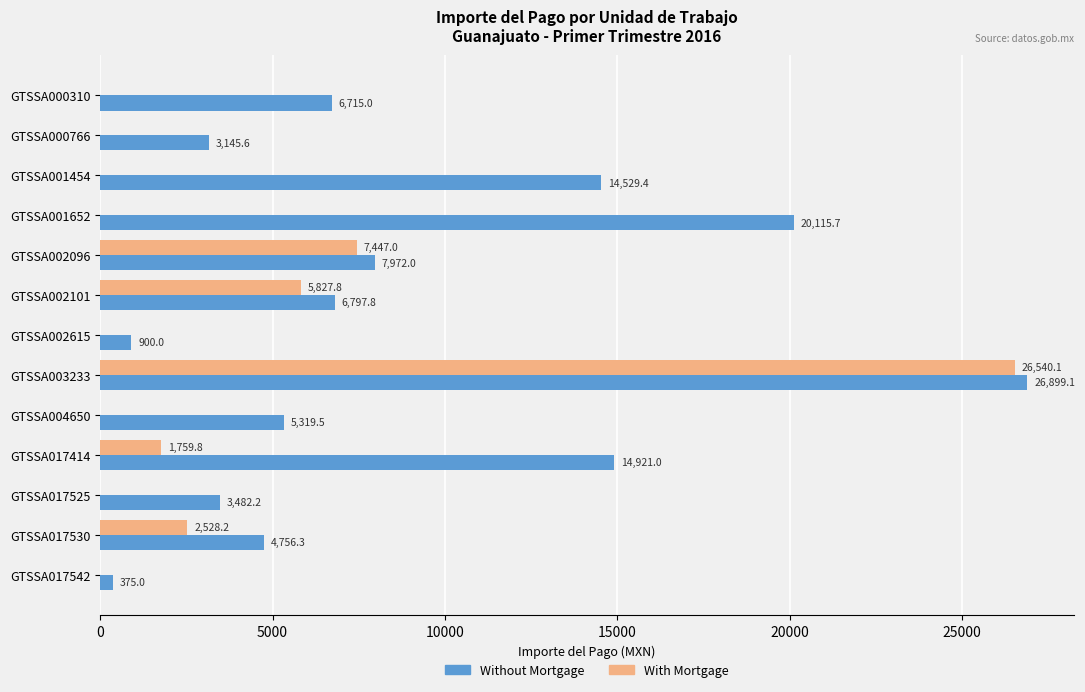

Is it true that Without Mortgage equals 3145.6 at GTSSA000766?

True